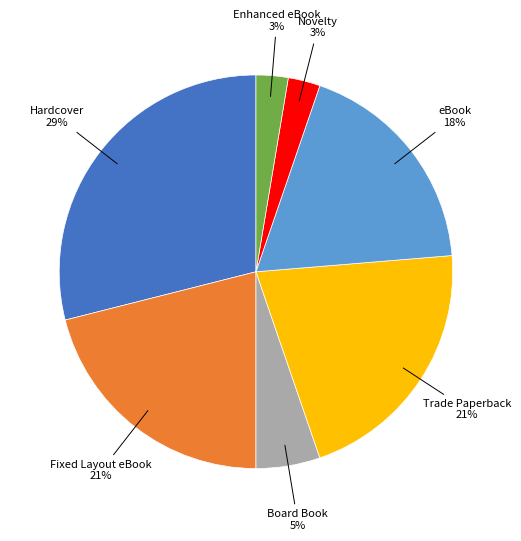

How many segments does this pie chart have?

7